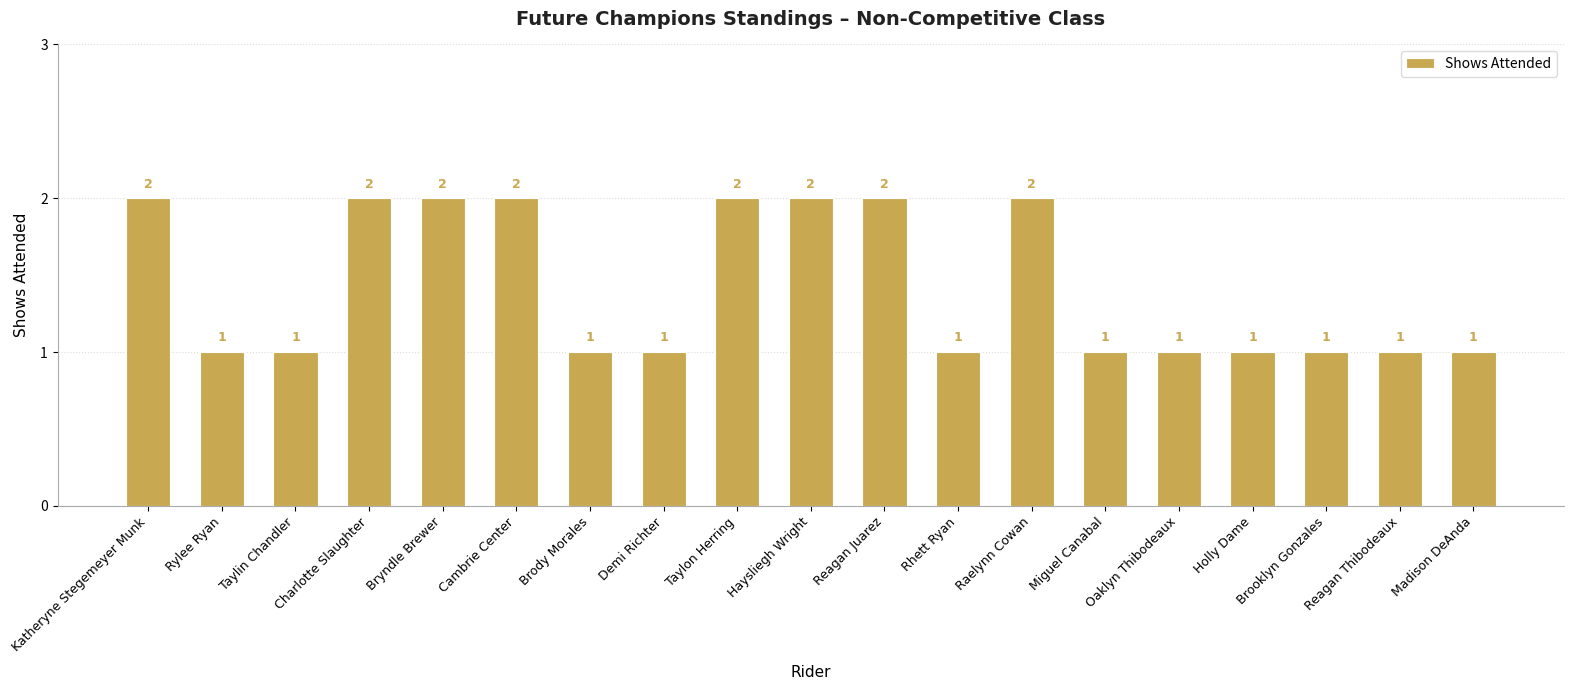

Reading right to left, extract all data points from this chart.

Madison DeAnda=1	Reagan Thibodeaux=1	Brooklyn Gonzales=1	Holly Dame=1	Oaklyn Thibodeaux=1	Miguel Canabal=1	Raelynn Cowan=2	Rhett Ryan=1	Reagan Juarez=2	Haysliegh Wright=2	Taylon Herring=2	Demi Richter=1	Brody Morales=1	Cambrie Center=2	Bryndle Brewer=2	Charlotte Slaughter=2	Taylin Chandler=1	Rylee Ryan=1	Katheryne Stegemeyer Munk=2